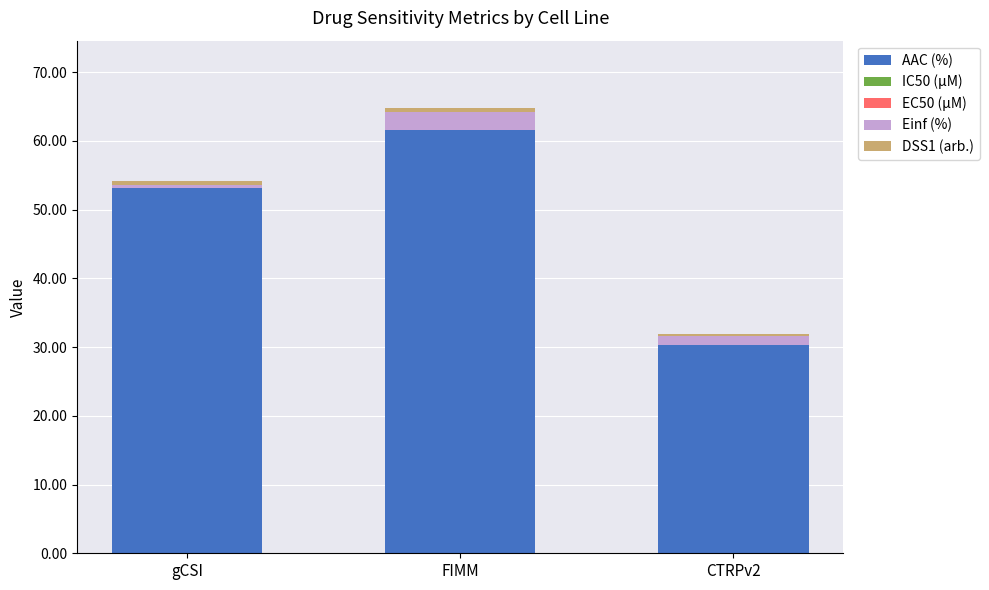

The value of AAC (%) at CTRPv2 is 50.1. True or false?

False